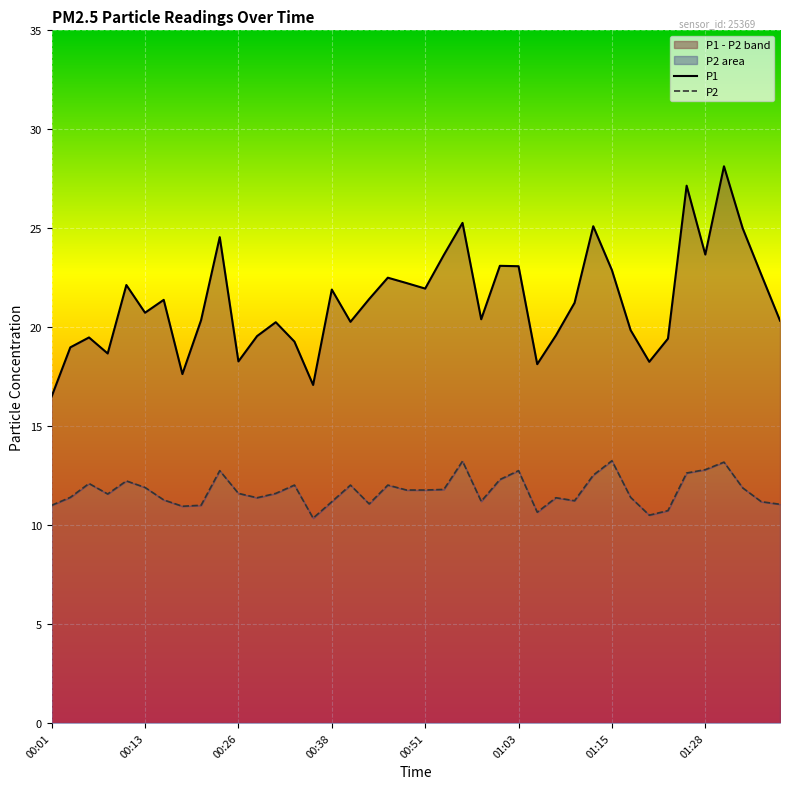

What is the label of the 20th point from the right?

00:51